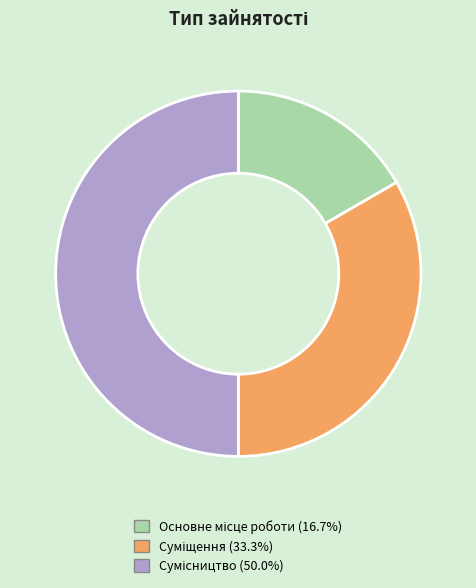

To the nearest percent, what portion does Суміщення represent?

33%